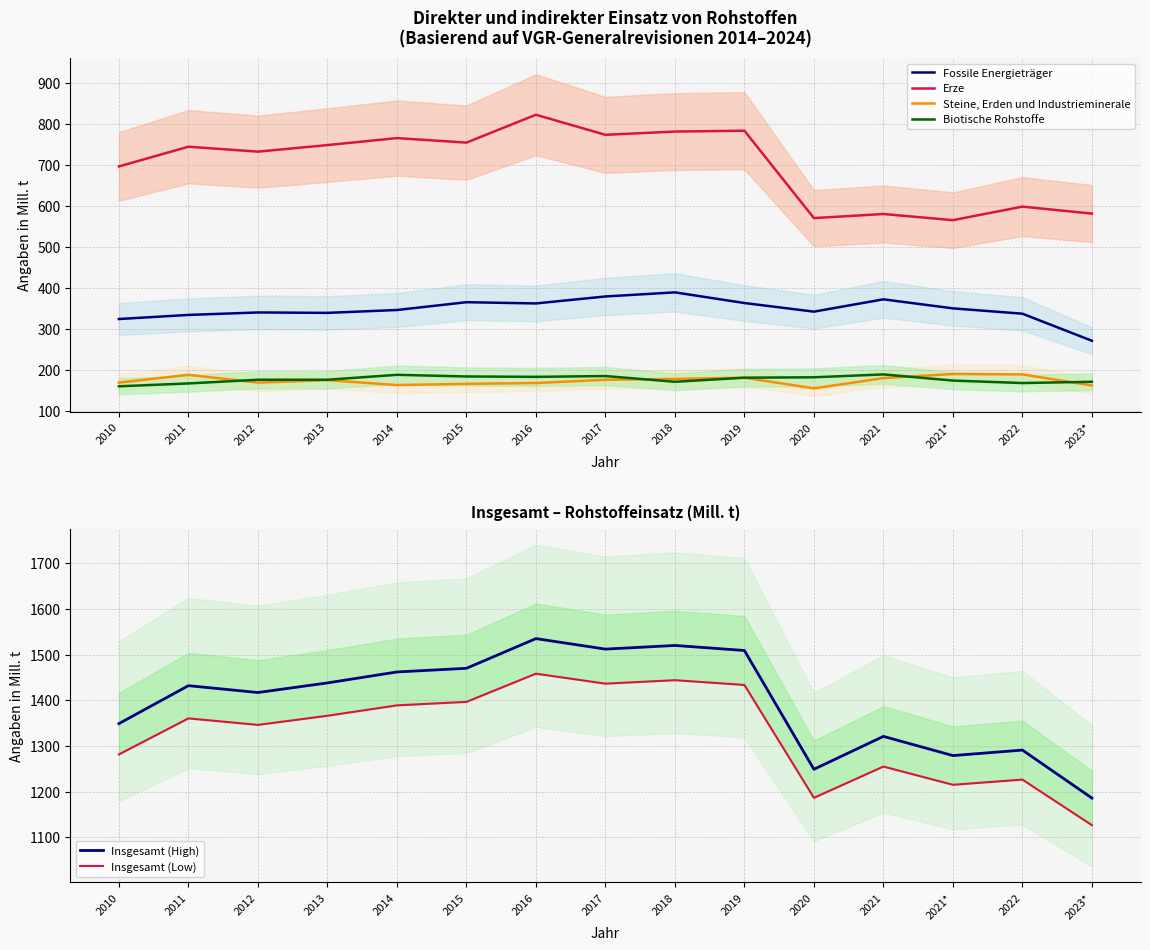

What is the maximum value shown in the chart?

1535.0